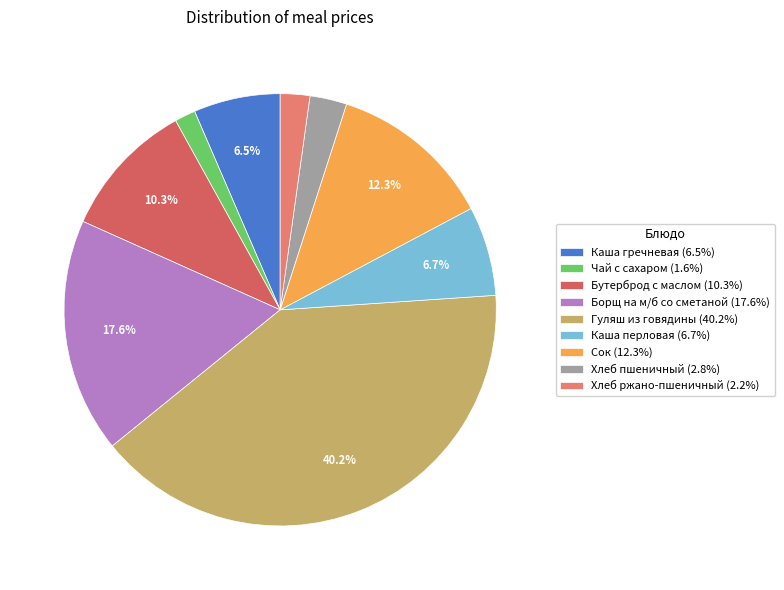

To the nearest percent, what percentage of the pie is Хлеб пшеничный?

3%